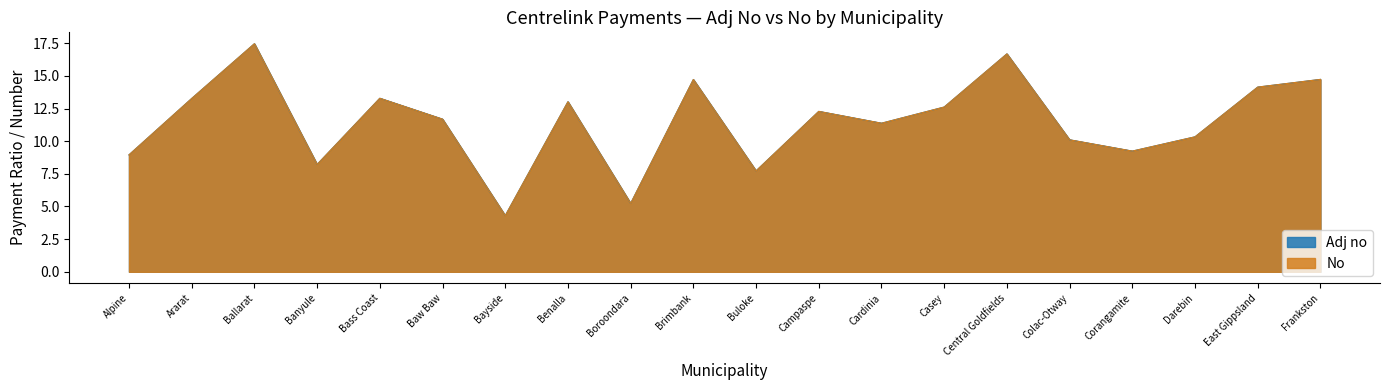

Reading left to right, extract all data points from this chart.

Adj no: Alpine=9.0	Ararat=13.3	Ballarat=17.5	Banyule=8.2	Bass Coast=13.3	Baw Baw=11.7	Bayside=4.3	Benalla=13.0	Boroondara=5.2	Brimbank=14.7	Buloke=7.7	Campaspe=12.3	Cardinia=11.4	Casey=12.6	Central Goldfields=16.7	Colac-Otway=10.1	Corangamite=9.2	Darebin=10.3	East Gippsland=14.1	Frankston=14.7
No: Alpine=9.0	Ararat=13.3	Ballarat=17.5	Banyule=8.2	Bass Coast=13.3	Baw Baw=11.7	Bayside=4.3	Benalla=13.0	Boroondara=5.2	Brimbank=14.7	Buloke=7.7	Campaspe=12.3	Cardinia=11.4	Casey=12.6	Central Goldfields=16.7	Colac-Otway=10.1	Corangamite=9.2	Darebin=10.3	East Gippsland=14.1	Frankston=14.7